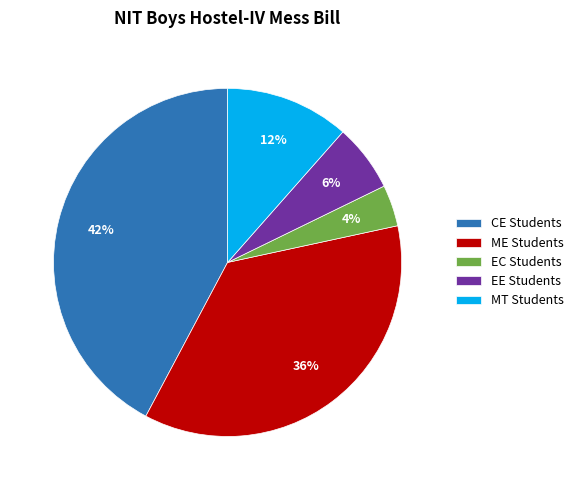

True or false: ME Students accounts for 36% of the total.

True